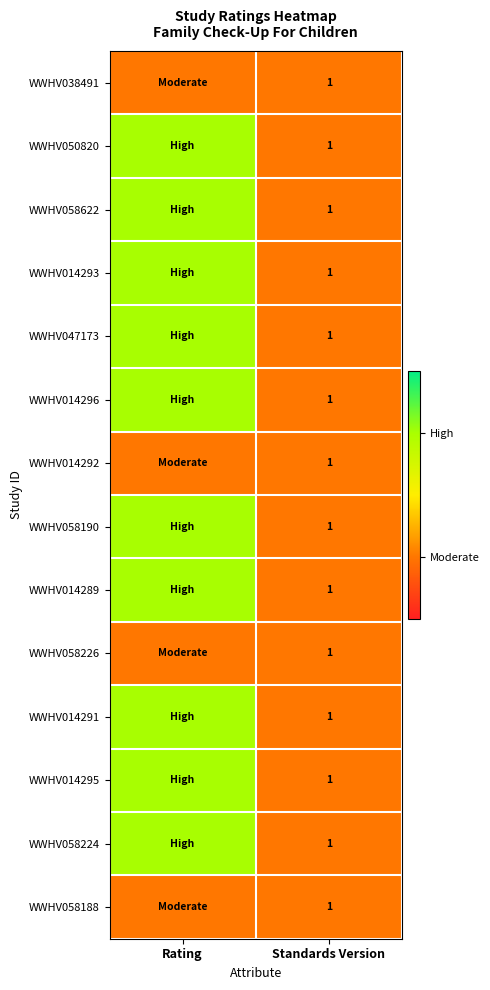

What is the total value across all series at Standards Version?

14